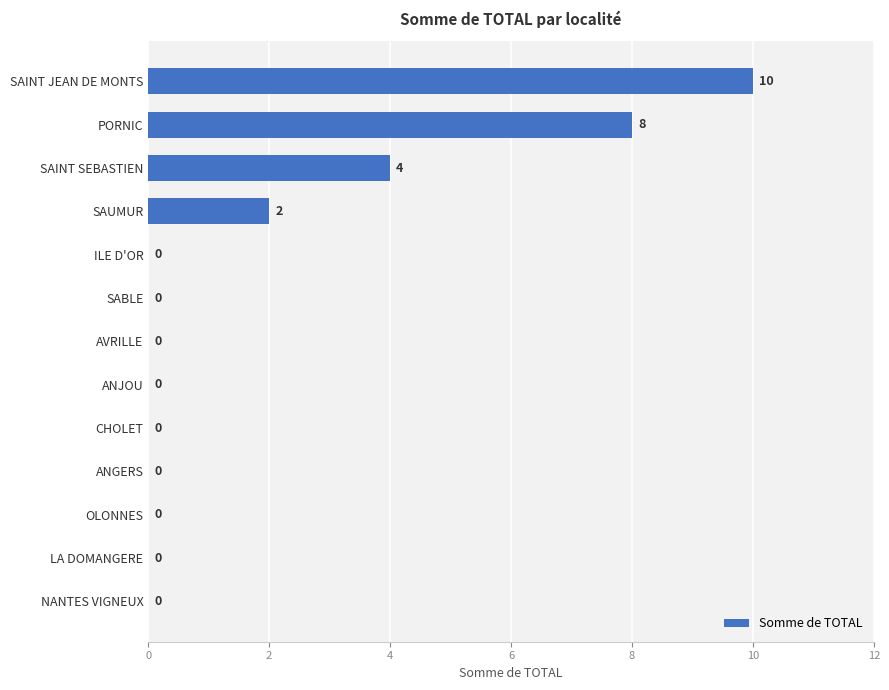

How many distinct data groups are displayed?

1